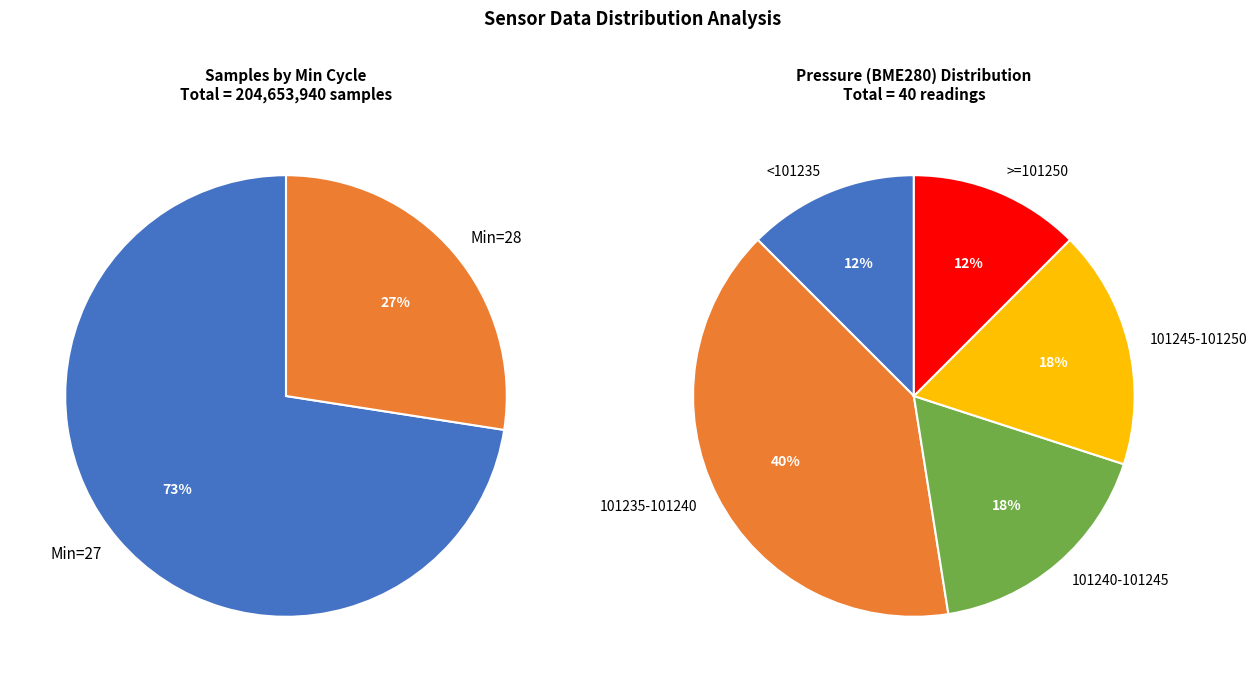

Is the sum of 8 and 35 greater than half?

No